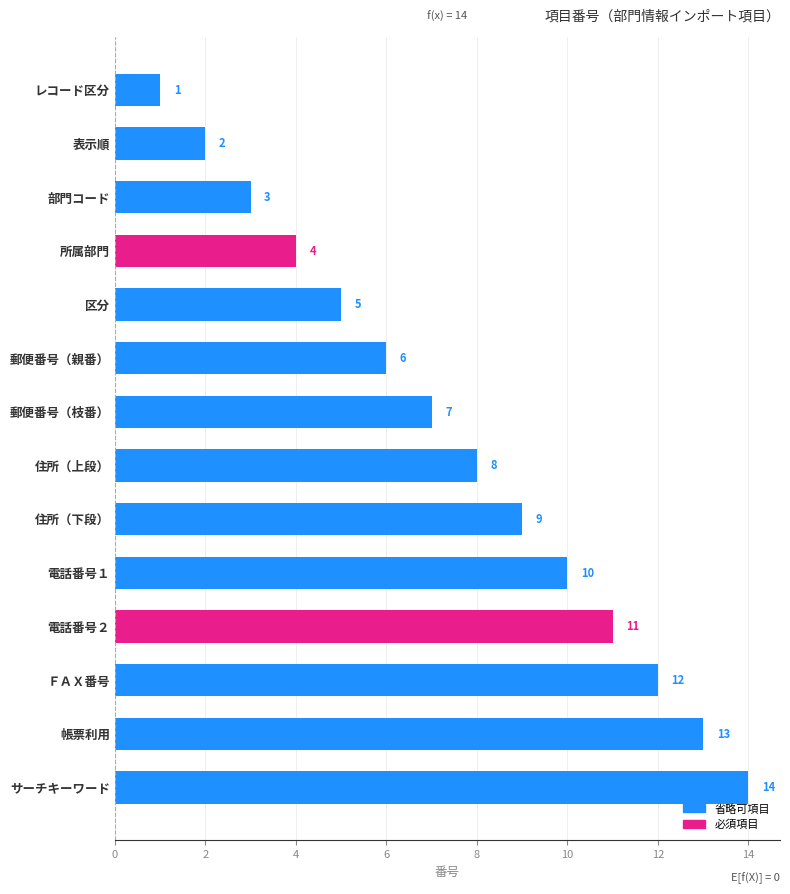

What is the minimum value shown in the chart?

1